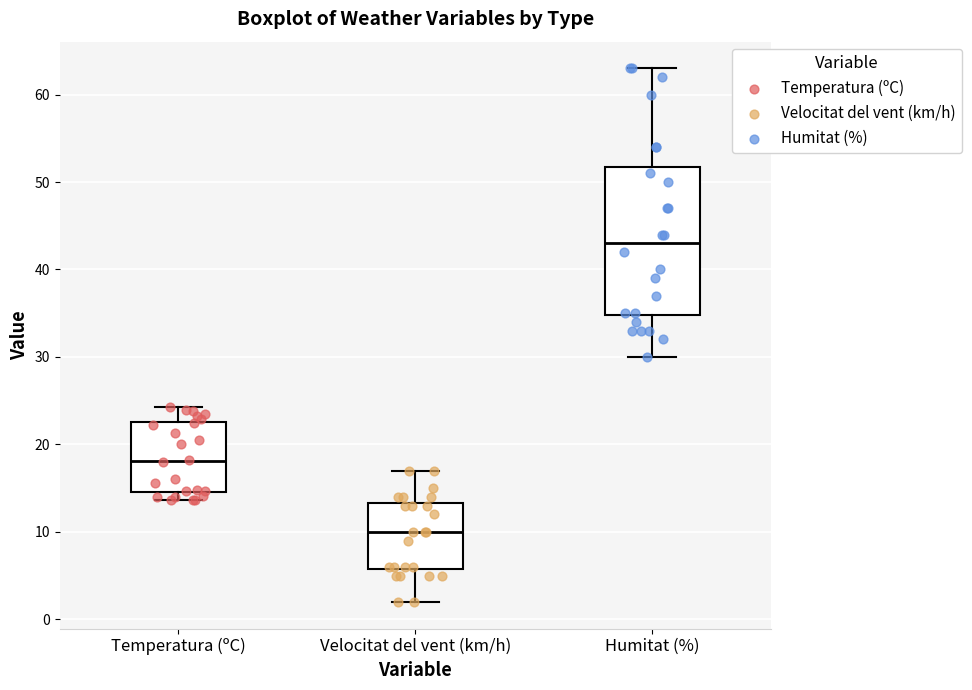

Which box has the highest median line?

Humitat (%)